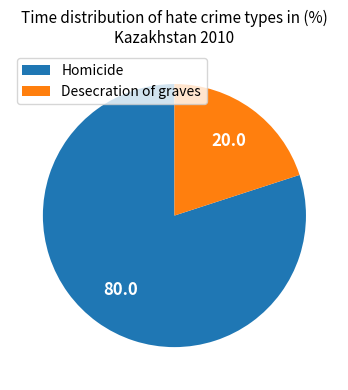

The Homicide slice represents 90% of the pie. True or false?

False